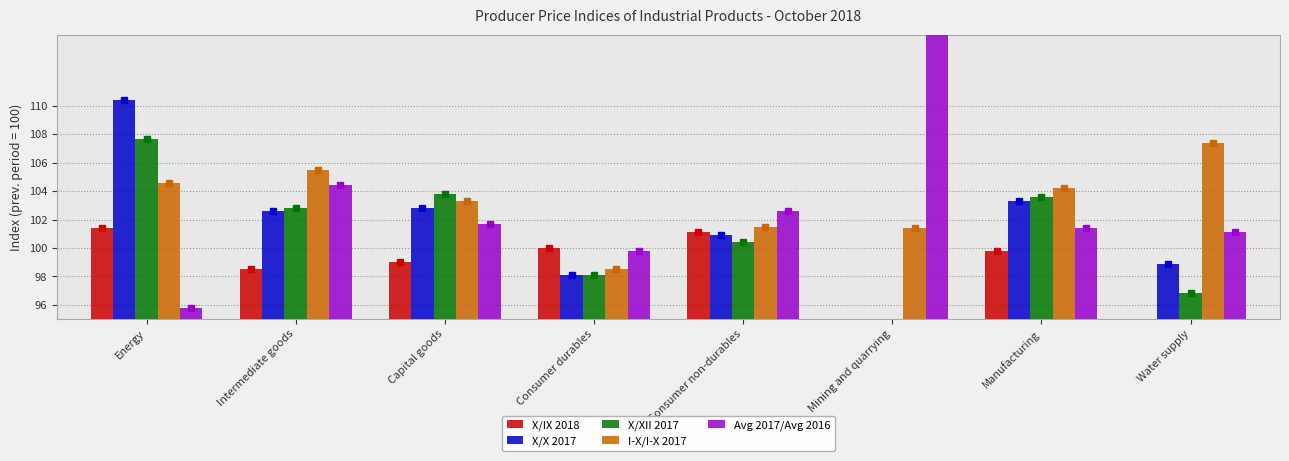

What are all the series names shown in the legend?

X/IX 2018, X/X 2017, X/XII 2017, I-X/I-X 2017, Avg 2017/Avg 2016